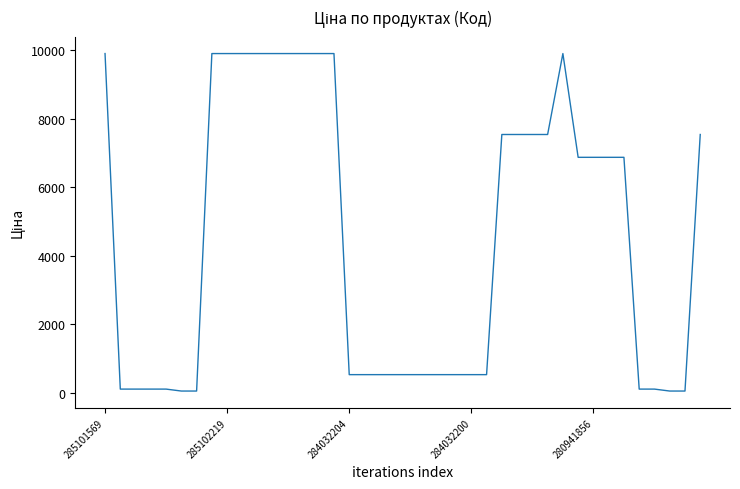

What is the maximum value shown in the chart?

9908.5